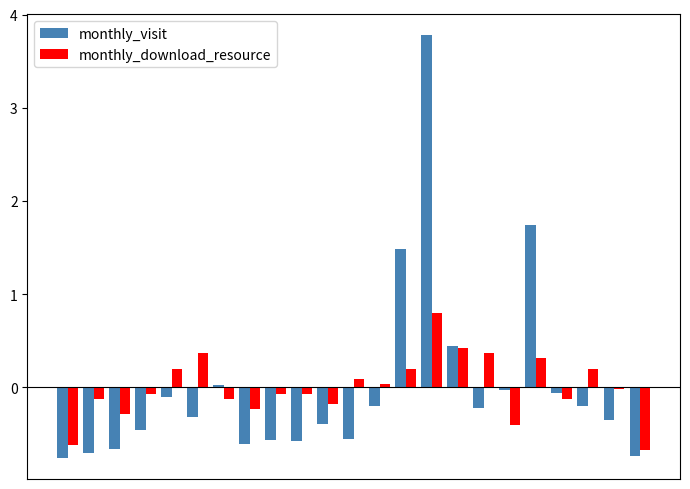

What is the maximum value for monthly_download_resource?

0.8